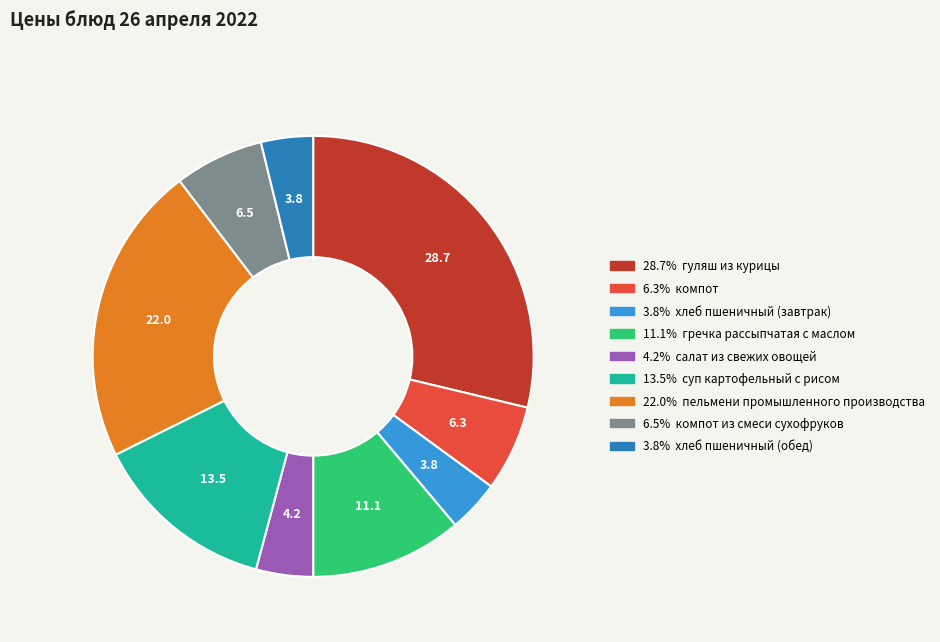

Is there a majority slice in this chart?

No